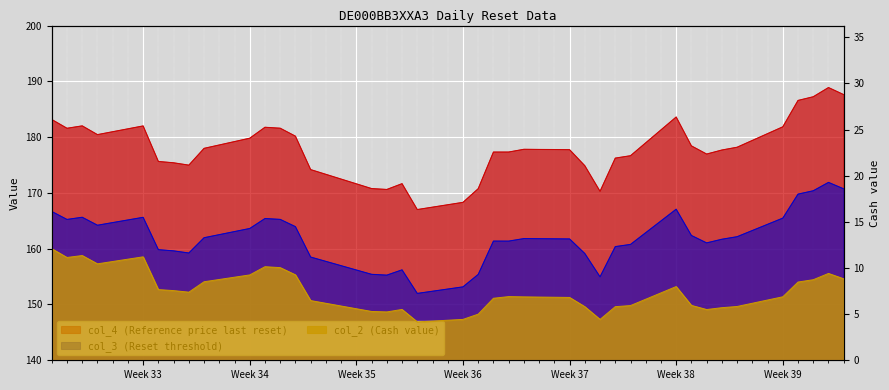

In col_2 (Cash value), how many points are higher than both neighbors (excluding endpoints)?

7